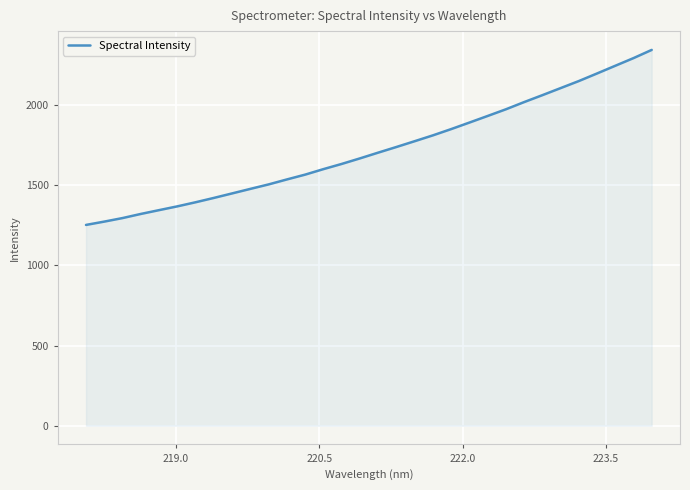

What is the maximum value shown in the chart?

2343.7